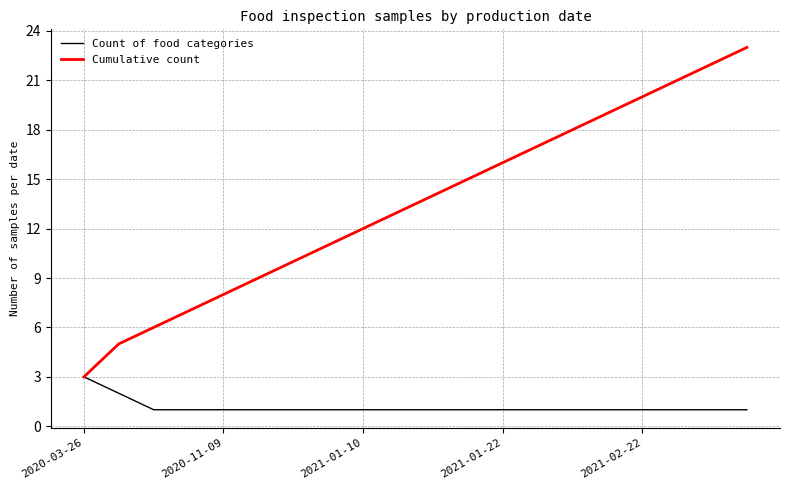

List the series in order of their peak value, highest first.

Cumulative count, Count of food categories